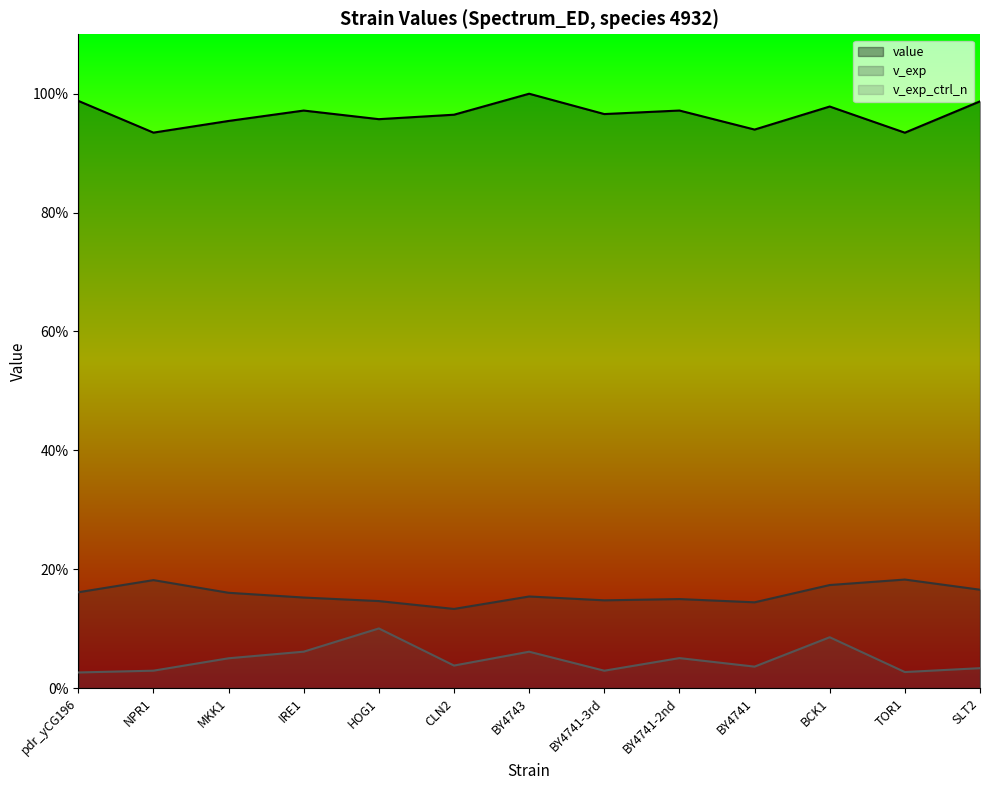

Is it true that value equals 1.6 at IRE1?

False